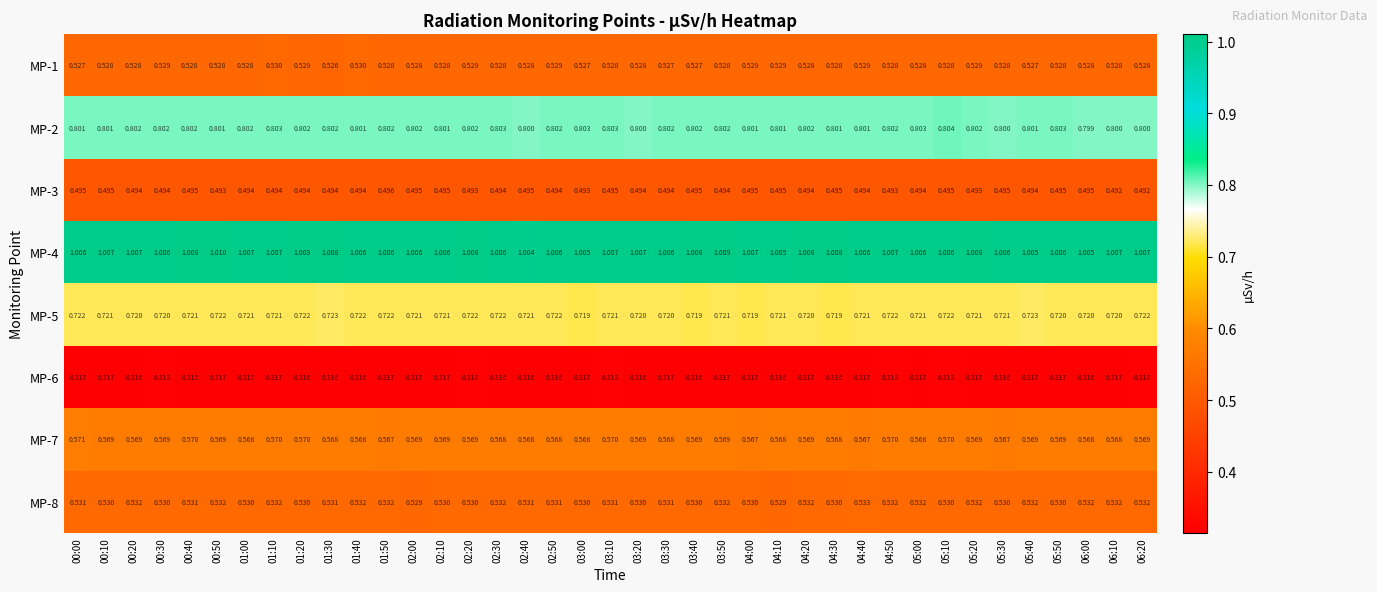

Is the value of MP-4 at 01:40 greater than the value of MP-5 at 02:50?

Yes